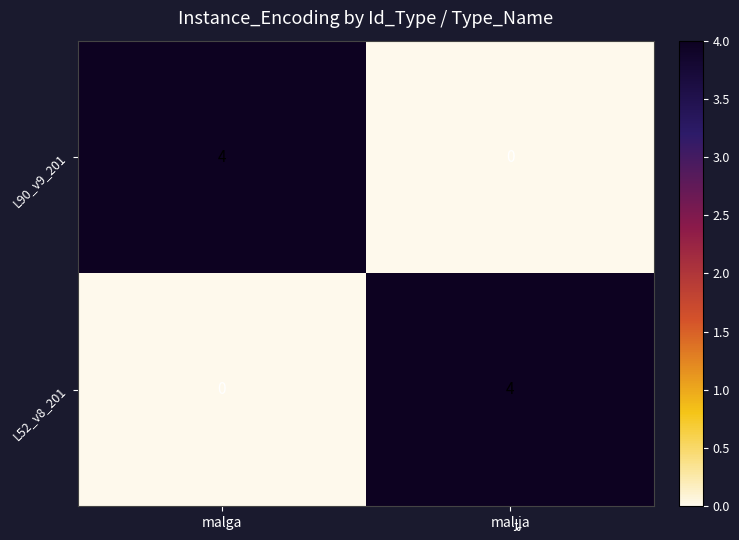

What is the maximum value for L52_v8_201?

4